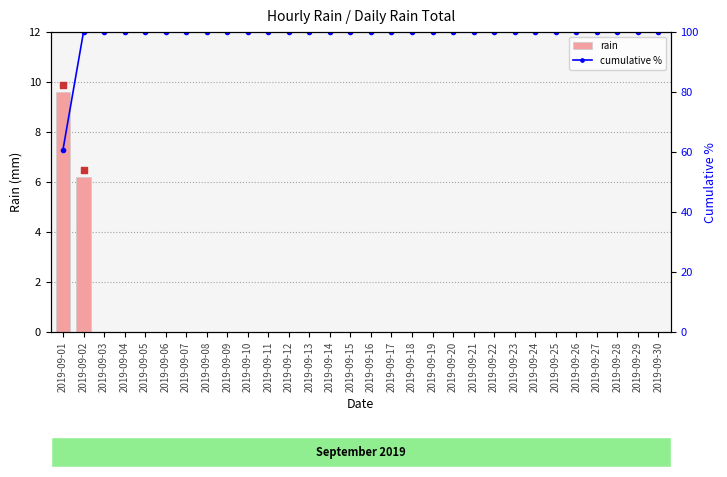

At which category is the sum across all series the highest?

2019-09-02